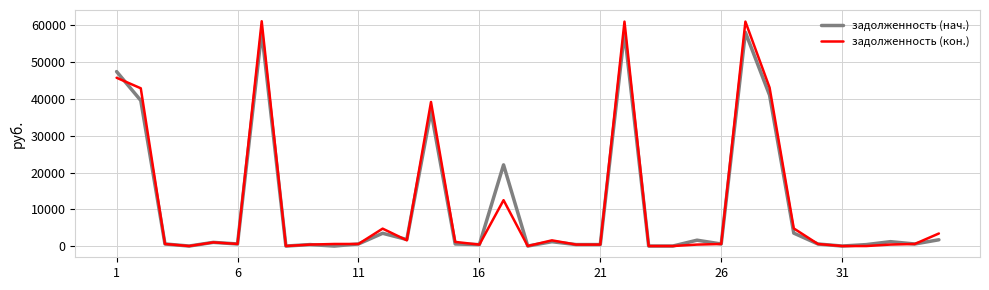

What is the maximum value shown in the chart?

61138.5